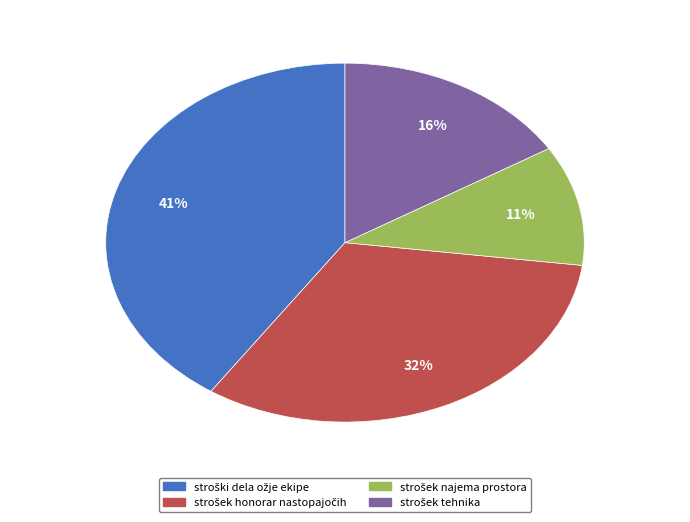

Does any single category account for the majority?

No